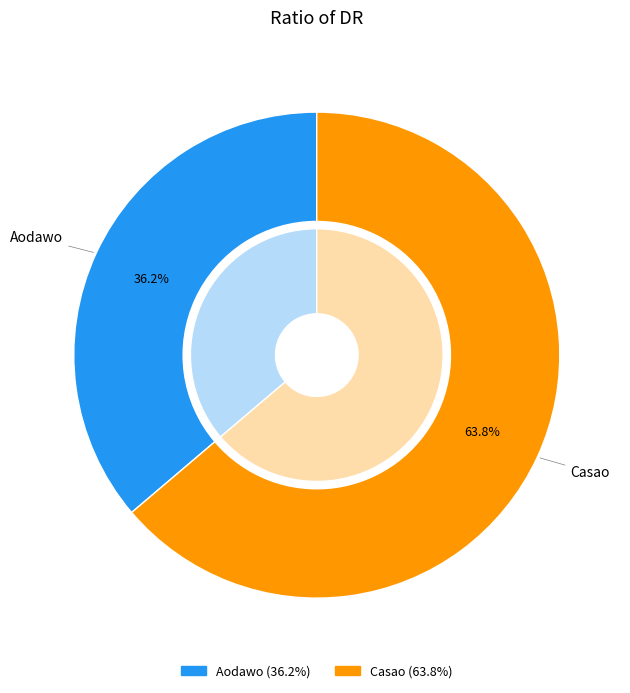

Which slice is the smallest?

Aodawo